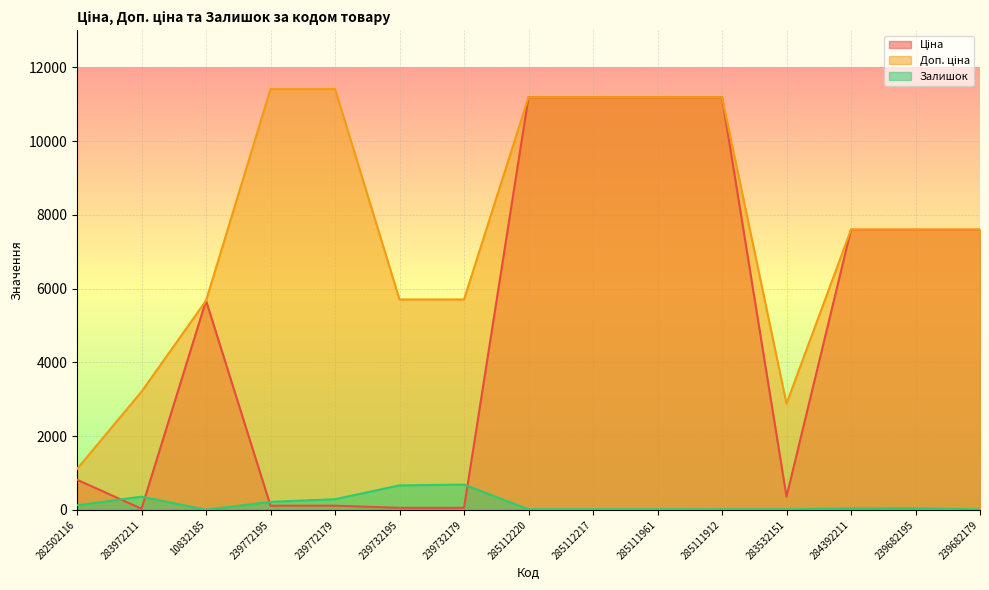

What is the difference between the maximum and minimum values in the Залишок series?

682.0